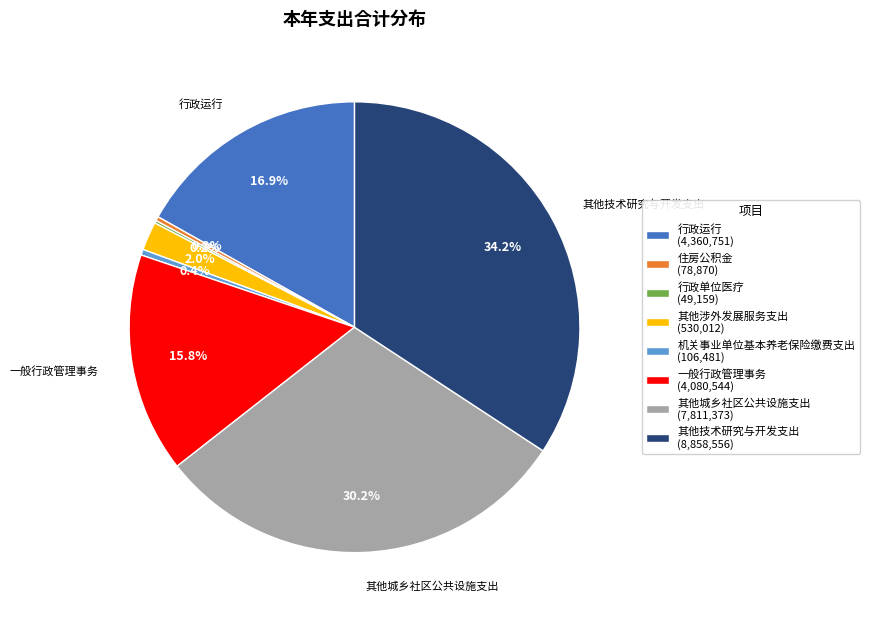

To the nearest percent, what is the difference between the largest and smallest slice percentages?

34%